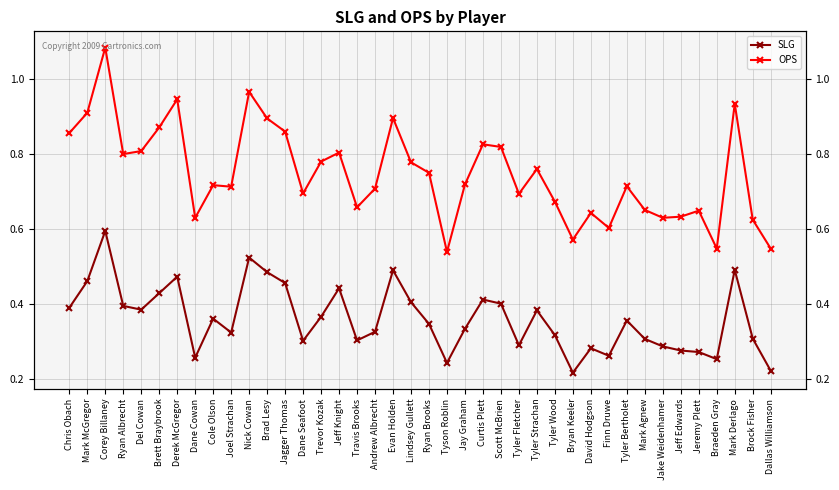

At Brock Fisher, list the series in order from largest to smallest.

OPS, SLG